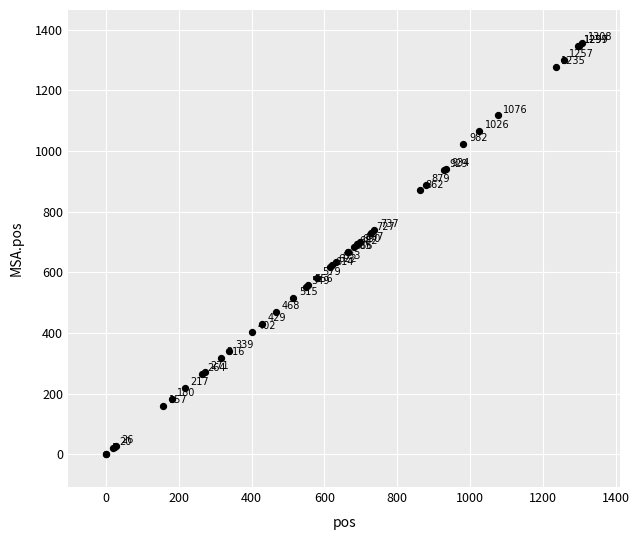

What Y value in the scatter plot is closest to 678?

684